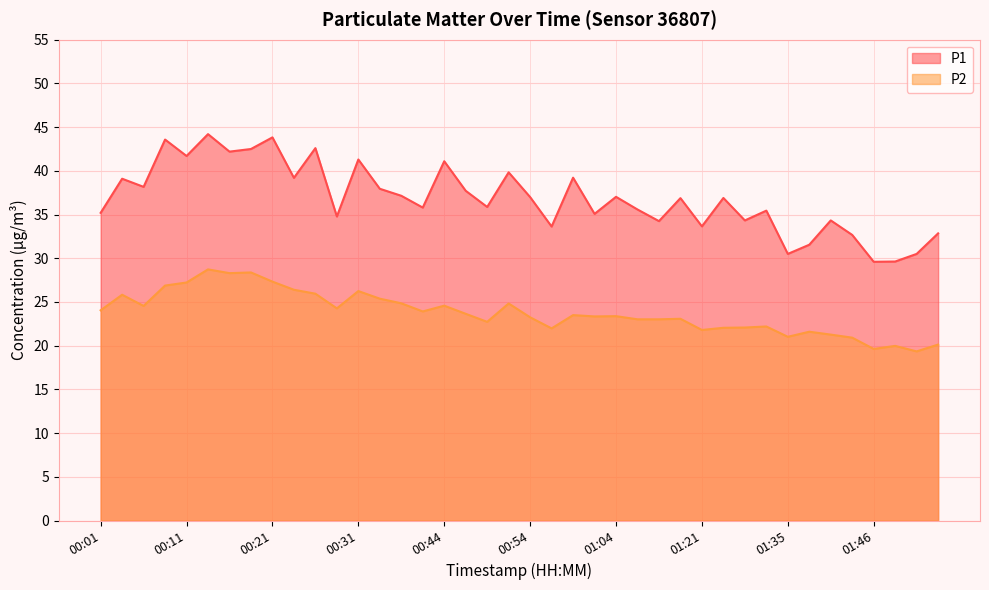

What is the difference between the maximum and minimum values in the P1 series?

14.6